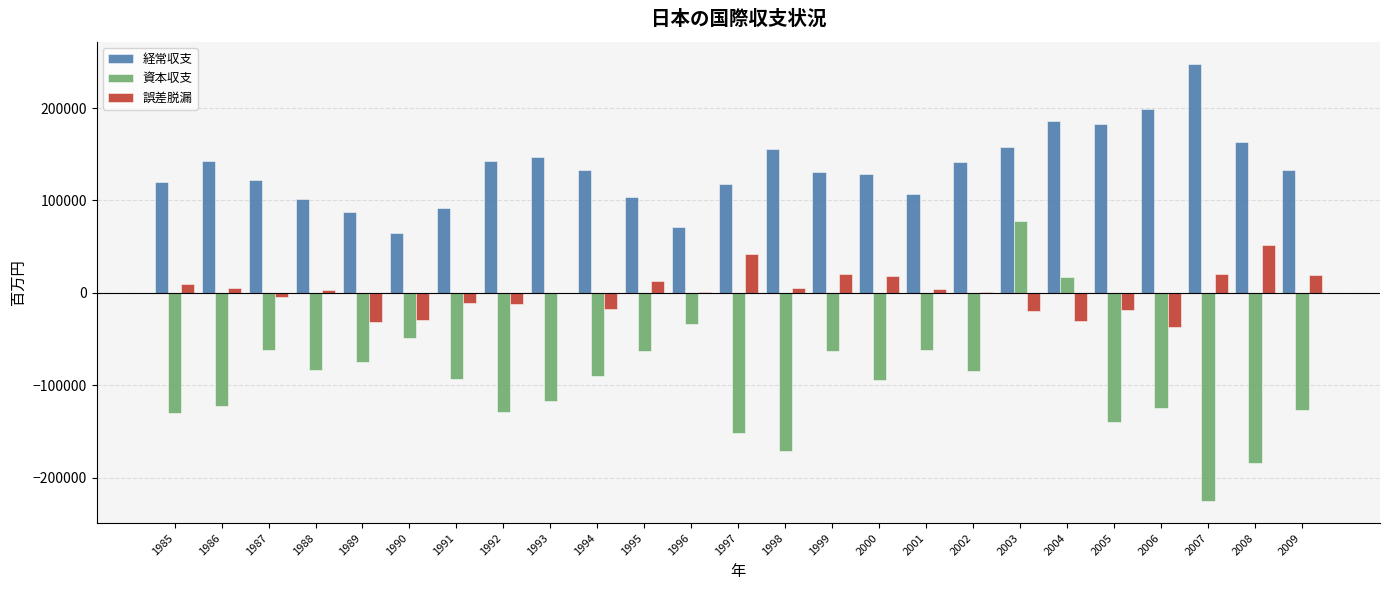

What is the highest value of the 経常収支 series?

247938